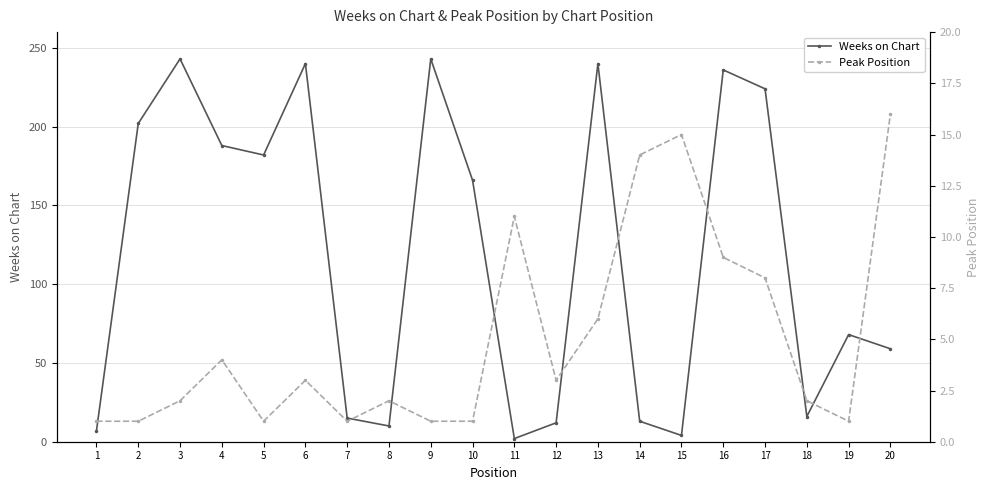

Is the value of Peak Position at 8 greater than the value of Weeks on Chart at 12?

No